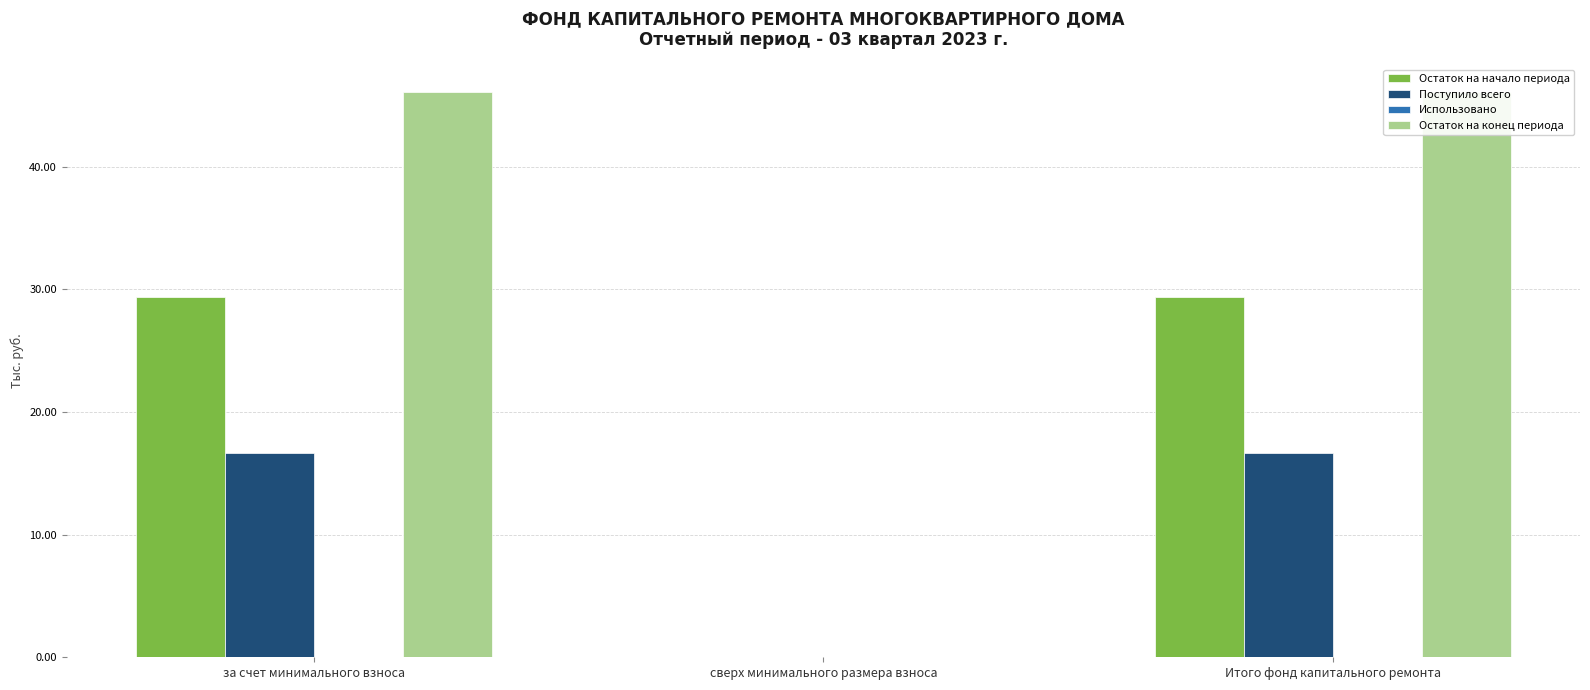

True or false: Поступило всего has a value of 16.7 at Итого фонд капитального ремонта.

True